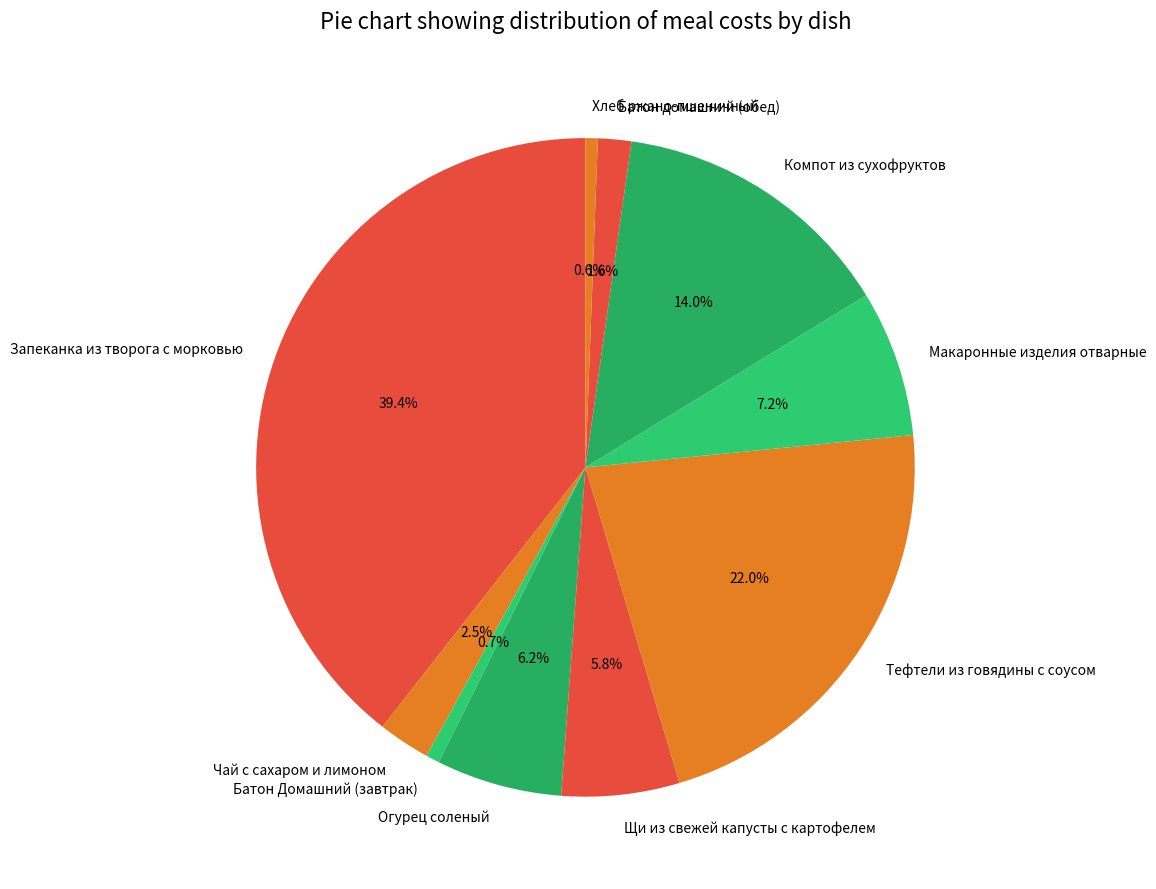

To the nearest percent, what is the combined percentage of Хлеб ржано-пшеничный and Макаронные изделия отварные?

8%